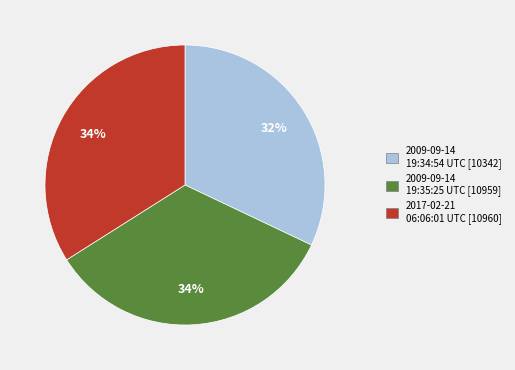

How many slices are in this pie chart?

3